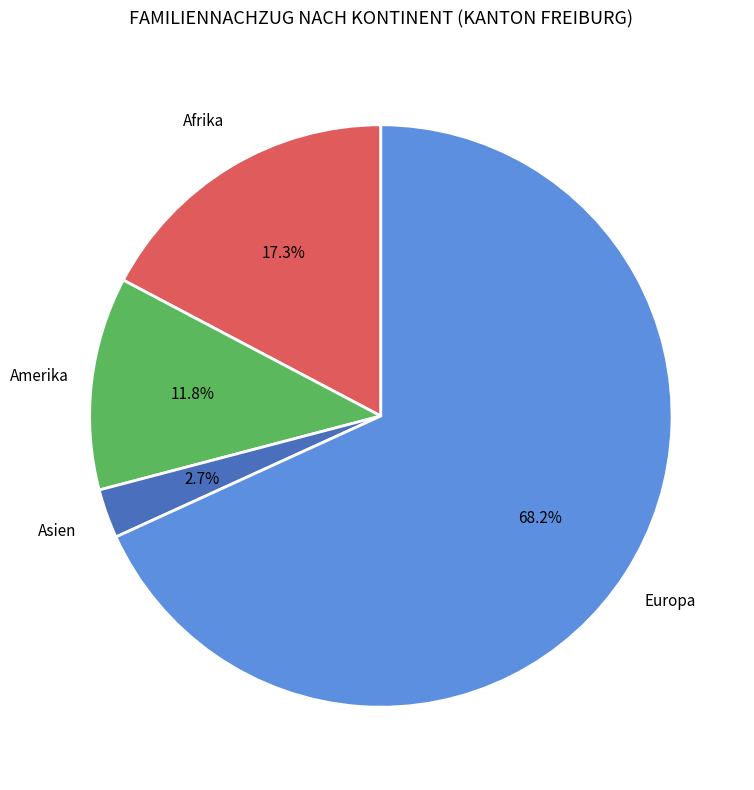

Approximately how many times larger is the value at Europa compared to Amerika?

5.8